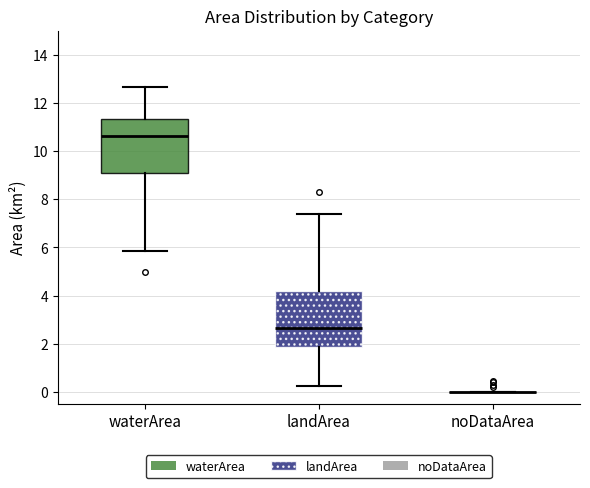

Reading left to right, read every box against the y-axis: the position of its median line, the range the box covers, and the ends of its whiskers. The values are not printed on the chart, so give them approximately, as read against the axis.

waterArea: median 10.6, box 9.0 to 11.4, whiskers 5.8 to 12.6
landArea: median 2.6, box 1.8 to 4.2, whiskers 0.2 to 7.4
noDataArea: box collapsed to a line at 0.0, whiskers 0.0 to 0.0